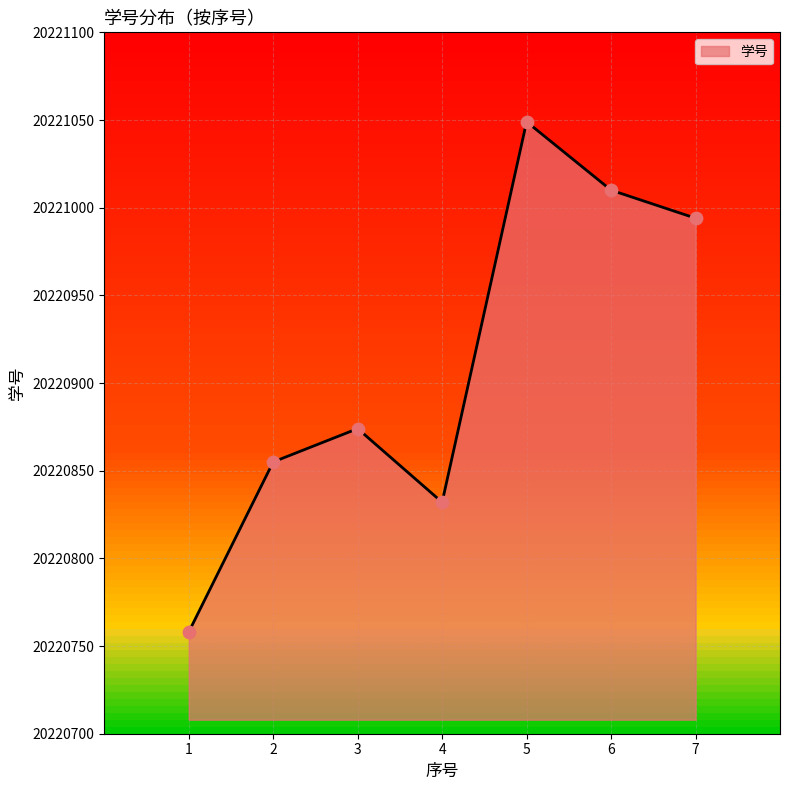

What is the ratio of the value at 5 to the value at 6?

1.0